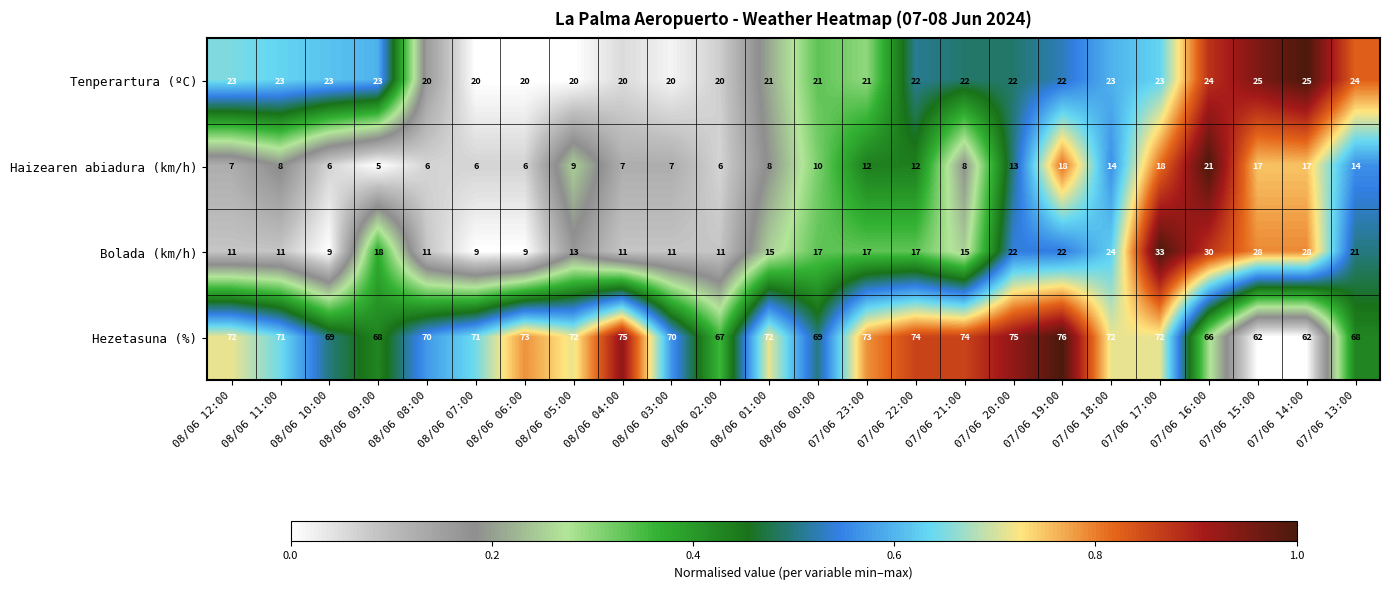

What is the difference between the second highest and second lowest values in the Tenperartura (ºC) series?

5